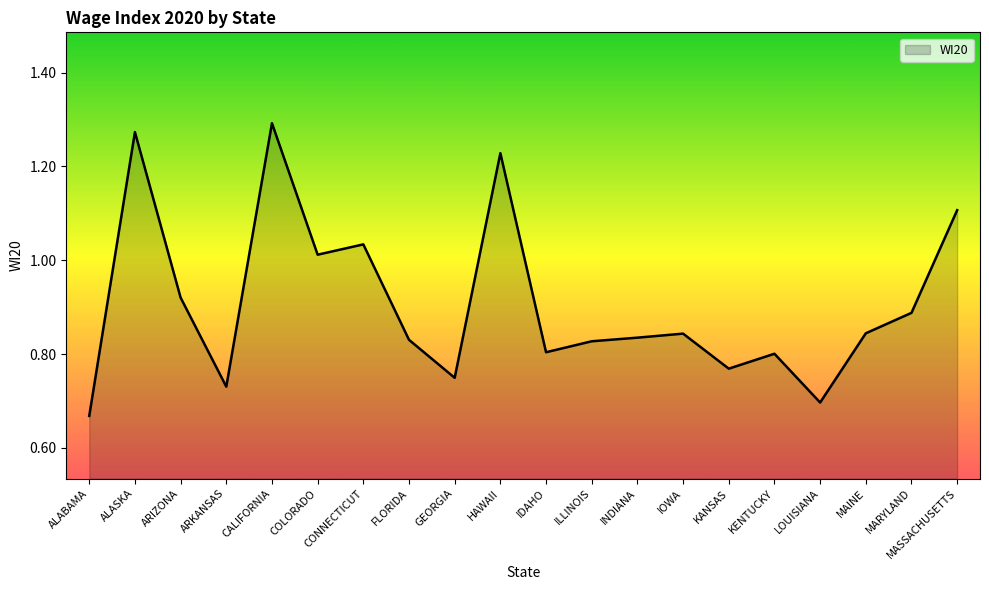

Is it true that the value at HAWAII is 1.7?

False